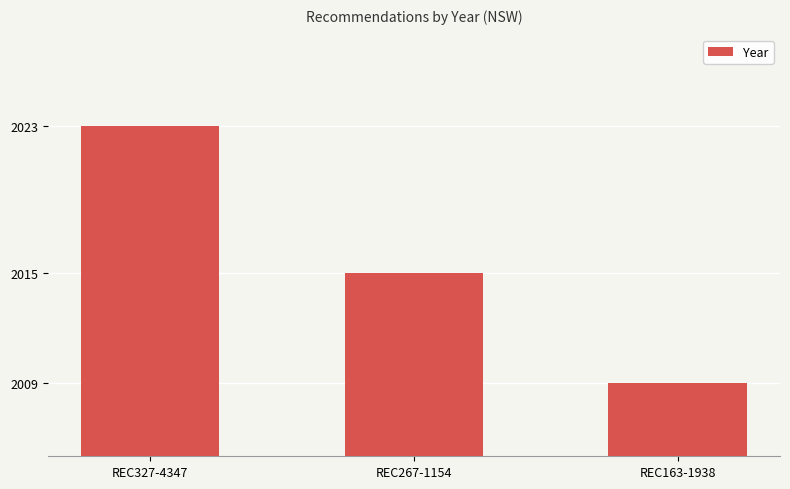

Are the bars grouped side by side (vs. stacked)?

No